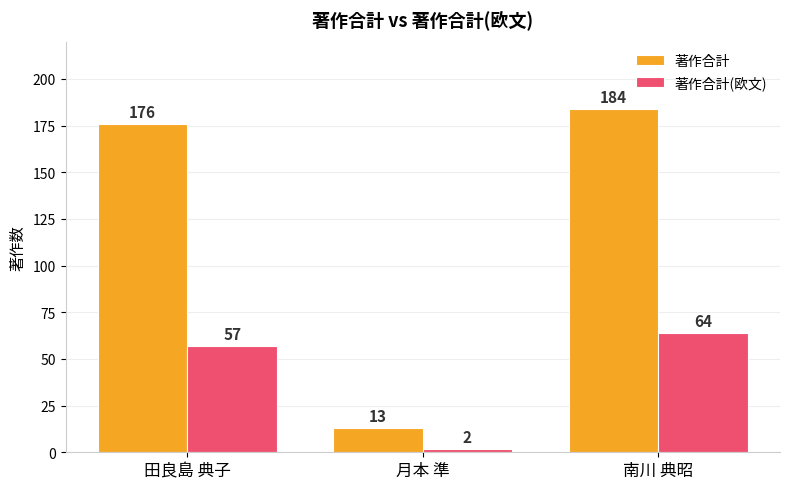

List the series in order of their peak value, highest first.

著作合計, 著作合計(欧文)